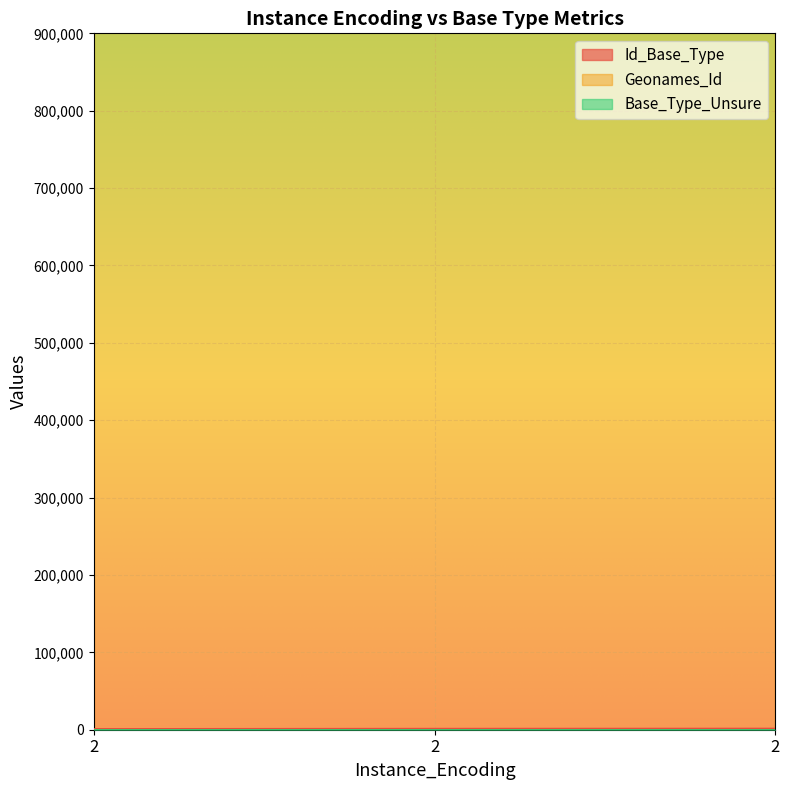

What is the difference between the second highest and minimum values in the Id_Base_Type series?

313